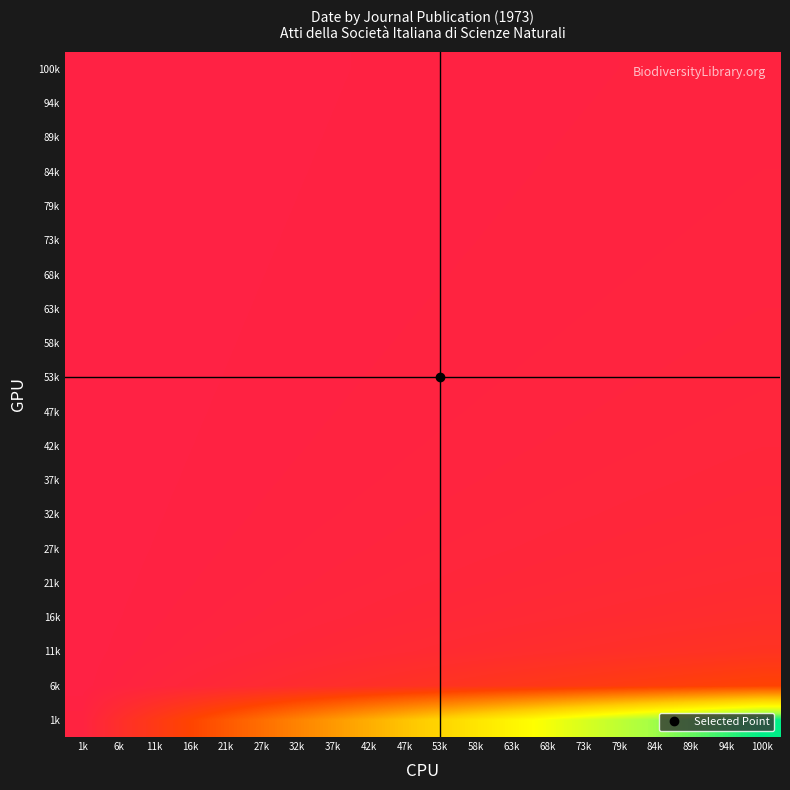

Reading left to right, transcribe all the data shown in this chart.

1k: 1k=1.0	6k=6.2	11k=11.4	16k=16.6	21k=21.8	27k=27.1	32k=32.3	37k=37.5	42k=42.7	47k=47.9	53k=53.1	58k=58.3	63k=63.5	68k=68.7	73k=73.9	79k=79.2	84k=84.4	89k=89.6	94k=94.8	100k=100.0
6k: 1k=0.2	6k=1.0	11k=1.8	16k=2.7	21k=3.5	27k=4.4	32k=5.2	37k=6.0	42k=6.9	47k=7.7	53k=8.6	58k=9.4	63k=10.2	68k=11.1	73k=11.9	79k=12.7	84k=13.6	89k=14.4	94k=15.3	100k=16.1
11k: 1k=0.1	6k=0.5	11k=1.0	16k=1.5	21k=1.9	27k=2.4	32k=2.8	37k=3.3	42k=3.7	47k=4.2	53k=4.6	58k=5.1	63k=5.6	68k=6.0	73k=6.5	79k=6.9	84k=7.4	89k=7.8	94k=8.3	100k=8.8
16k: 1k=0.1	6k=0.4	11k=0.7	16k=1.0	21k=1.3	27k=1.6	32k=1.9	37k=2.3	42k=2.6	47k=2.9	53k=3.2	58k=3.5	63k=3.8	68k=4.1	73k=4.4	79k=4.8	84k=5.1	89k=5.4	94k=5.7	100k=6.0
21k: 1k=0.0	6k=0.3	11k=0.5	16k=0.8	21k=1.0	27k=1.2	32k=1.5	37k=1.7	42k=2.0	47k=2.2	53k=2.4	58k=2.7	63k=2.9	68k=3.1	73k=3.4	79k=3.6	84k=3.9	89k=4.1	94k=4.3	100k=4.6
27k: 1k=0.0	6k=0.2	11k=0.4	16k=0.6	21k=0.8	27k=1.0	32k=1.2	37k=1.4	42k=1.6	47k=1.8	53k=2.0	58k=2.2	63k=2.3	68k=2.5	73k=2.7	79k=2.9	84k=3.1	89k=3.3	94k=3.5	100k=3.7
32k: 1k=0.0	6k=0.2	11k=0.4	16k=0.5	21k=0.7	27k=0.8	32k=1.0	37k=1.2	42k=1.3	47k=1.5	53k=1.6	58k=1.8	63k=2.0	68k=2.1	73k=2.3	79k=2.5	84k=2.6	89k=2.8	94k=2.9	100k=3.1
37k: 1k=0.0	6k=0.2	11k=0.3	16k=0.4	21k=0.6	27k=0.7	32k=0.9	37k=1.0	42k=1.1	47k=1.3	53k=1.4	58k=1.6	63k=1.7	68k=1.8	73k=2.0	79k=2.1	84k=2.3	89k=2.4	94k=2.5	100k=2.7
42k: 1k=0.0	6k=0.1	11k=0.3	16k=0.4	21k=0.5	27k=0.6	32k=0.8	37k=0.9	42k=1.0	47k=1.1	53k=1.2	58k=1.4	63k=1.5	68k=1.6	73k=1.7	79k=1.9	84k=2.0	89k=2.1	94k=2.2	100k=2.3
47k: 1k=0.0	6k=0.1	11k=0.2	16k=0.3	21k=0.5	27k=0.6	32k=0.7	37k=0.8	42k=0.9	47k=1.0	53k=1.1	58k=1.2	63k=1.3	68k=1.4	73k=1.5	79k=1.7	84k=1.8	89k=1.9	94k=2.0	100k=2.1
53k: 1k=0.0	6k=0.1	11k=0.2	16k=0.3	21k=0.4	27k=0.5	32k=0.6	37k=0.7	42k=0.8	47k=0.9	53k=1.0	58k=1.1	63k=1.2	68k=1.3	73k=1.4	79k=1.5	84k=1.6	89k=1.7	94k=1.8	100k=1.9
58k: 1k=0.0	6k=0.1	11k=0.2	16k=0.3	21k=0.4	27k=0.5	32k=0.6	37k=0.6	42k=0.7	47k=0.8	53k=0.9	58k=1.0	63k=1.1	68k=1.2	73k=1.3	79k=1.4	84k=1.4	89k=1.5	94k=1.6	100k=1.7
63k: 1k=0.0	6k=0.1	11k=0.2	16k=0.3	21k=0.3	27k=0.4	32k=0.5	37k=0.6	42k=0.7	47k=0.8	53k=0.8	58k=0.9	63k=1.0	68k=1.1	73k=1.2	79k=1.2	84k=1.3	89k=1.4	94k=1.5	100k=1.6
68k: 1k=0.0	6k=0.1	11k=0.2	16k=0.2	21k=0.3	27k=0.4	32k=0.5	37k=0.5	42k=0.6	47k=0.7	53k=0.8	58k=0.8	63k=0.9	68k=1.0	73k=1.1	79k=1.2	84k=1.2	89k=1.3	94k=1.4	100k=1.5
73k: 1k=0.0	6k=0.1	11k=0.2	16k=0.2	21k=0.3	27k=0.4	32k=0.4	37k=0.5	42k=0.6	47k=0.6	53k=0.7	58k=0.8	63k=0.9	68k=0.9	73k=1.0	79k=1.1	84k=1.1	89k=1.2	94k=1.3	100k=1.4
79k: 1k=0.0	6k=0.1	11k=0.1	16k=0.2	21k=0.3	27k=0.3	32k=0.4	37k=0.5	42k=0.5	47k=0.6	53k=0.7	58k=0.7	63k=0.8	68k=0.9	73k=0.9	79k=1.0	84k=1.1	89k=1.1	94k=1.2	100k=1.3
84k: 1k=0.0	6k=0.1	11k=0.1	16k=0.2	21k=0.3	27k=0.3	32k=0.4	37k=0.4	42k=0.5	47k=0.6	53k=0.6	58k=0.7	63k=0.8	68k=0.8	73k=0.9	79k=0.9	84k=1.0	89k=1.1	94k=1.1	100k=1.2
89k: 1k=0.0	6k=0.1	11k=0.1	16k=0.2	21k=0.2	27k=0.3	32k=0.4	37k=0.4	42k=0.5	47k=0.5	53k=0.6	58k=0.7	63k=0.7	68k=0.8	73k=0.8	79k=0.9	84k=0.9	89k=1.0	94k=1.1	100k=1.1
94k: 1k=0.0	6k=0.1	11k=0.1	16k=0.2	21k=0.2	27k=0.3	32k=0.3	37k=0.4	42k=0.5	47k=0.5	53k=0.6	58k=0.6	63k=0.7	68k=0.7	73k=0.8	79k=0.8	84k=0.9	89k=0.9	94k=1.0	100k=1.1
100k: 1k=0.0	6k=0.1	11k=0.1	16k=0.2	21k=0.2	27k=0.3	32k=0.3	37k=0.4	42k=0.4	47k=0.5	53k=0.5	58k=0.6	63k=0.6	68k=0.7	73k=0.7	79k=0.8	84k=0.8	89k=0.9	94k=0.9	100k=1.0